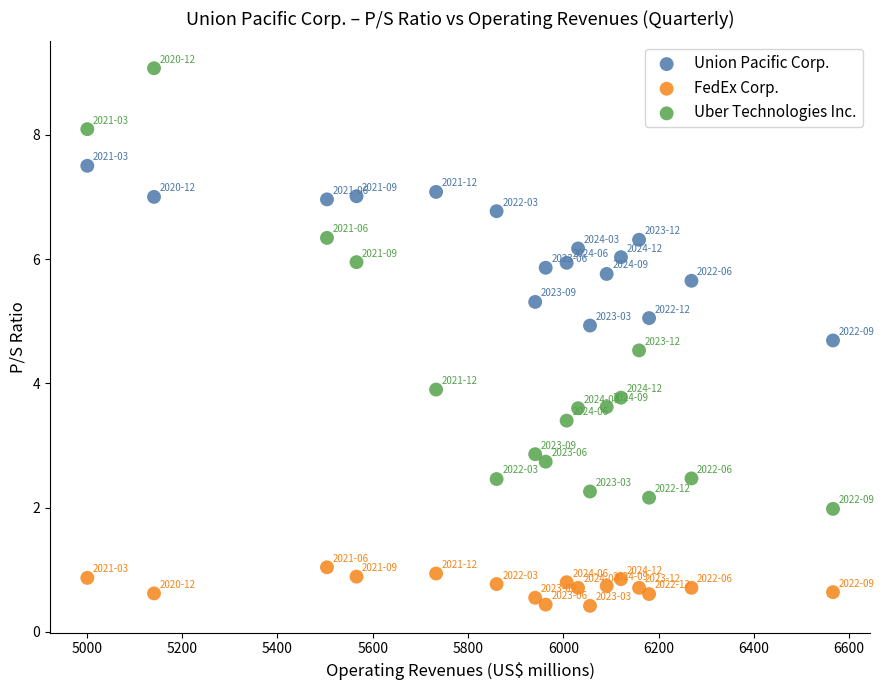

Across all series, what Y value is closest to 4?

3.9